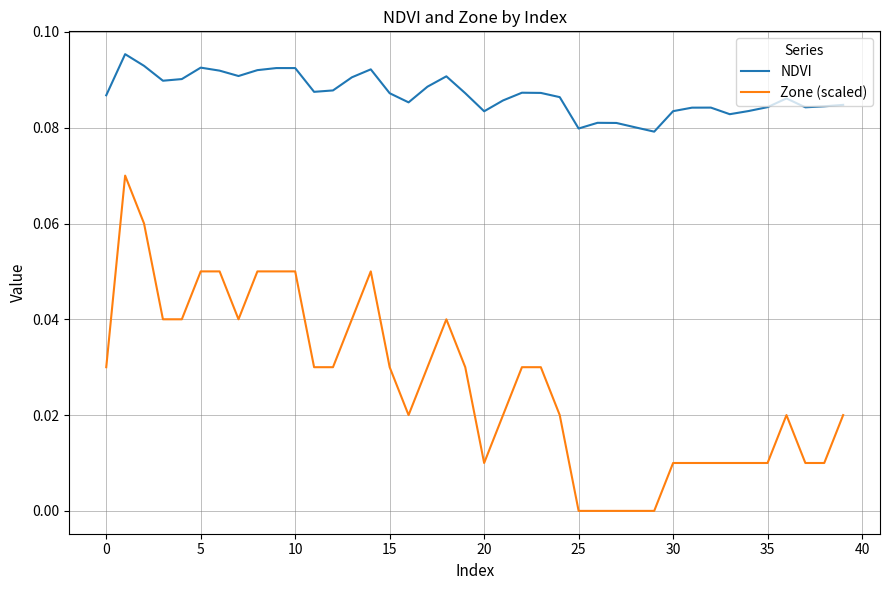

Which series has the widest spread of values?

Zone (scaled)